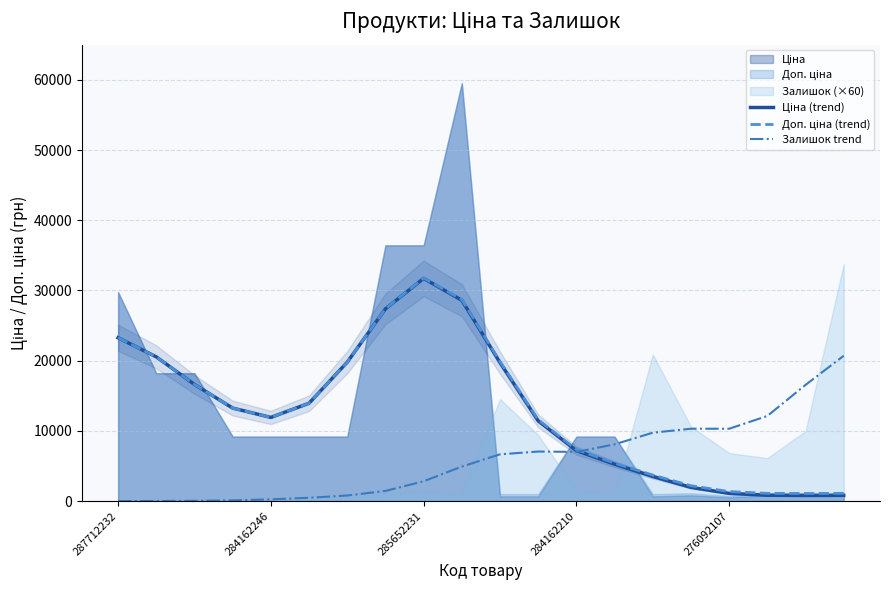

Reading left to right, list all the values displayed in this chart.

Ціна (trend): 23261.2	20536.3	16607.2	13241.1	11913.7	13933.3	19782.6	27373.7	31713.8	28599.2	19713.0	11419.8	7181.2	5249.1	3503.2	1948.2	1093.5	827.5	798.5	810.1
Доп. ціна (trend): 23261.2	20536.3	16607.2	13241.1	11913.8	13933.7	19785.4	27387.7	31760.5	28702.9	19869.3	11587.3	7331.9	5405.2	3698.4	2182.3	1348.7	1096.1	1079.0	1097.5
Залишок trend: 0.8	5.6	28.9	100.0	245.3	464.3	790.2	1440.6	2816.2	4909.4	6657.3	7052.1	6999.0	8079.4	9735.0	10302.2	10299.2	12120.5	16542.9	20691.2